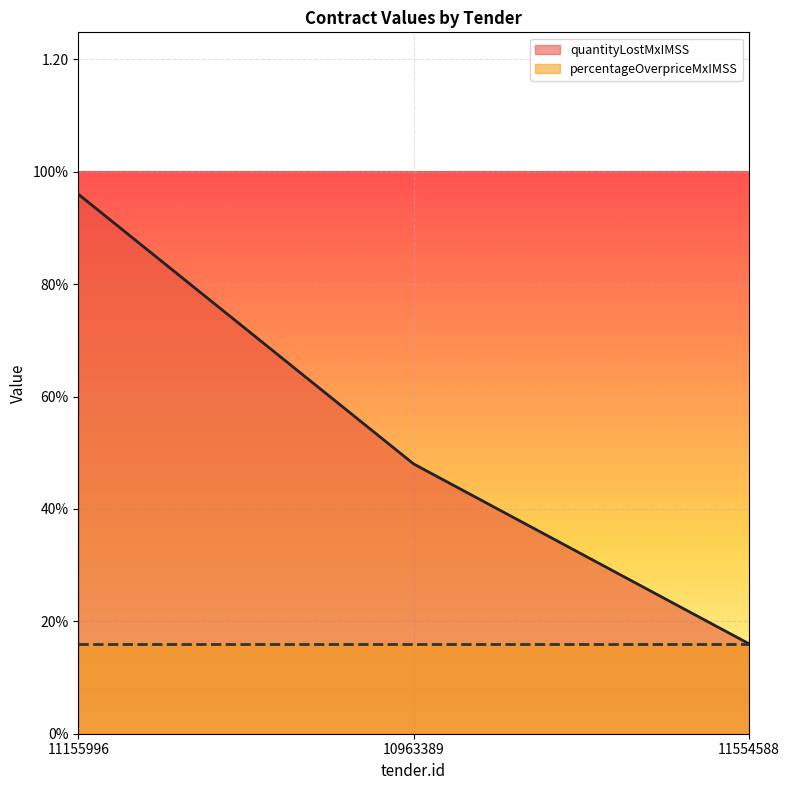

The value at 11155996 is 1.0. True or false?

True